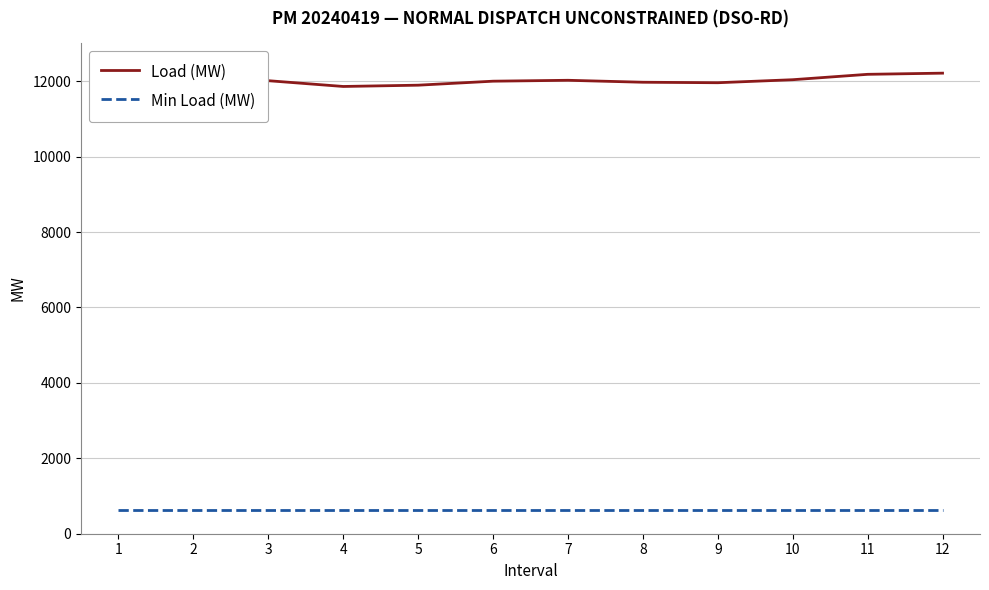

What is the greatest value displayed?

12213.0